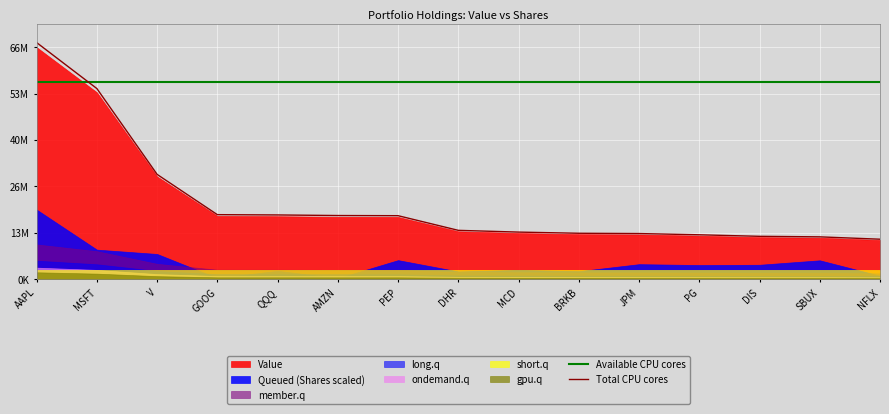

Between which two adjacent categories do Available CPU cores and Total CPU cores first intersect?

AAPL and MSFT